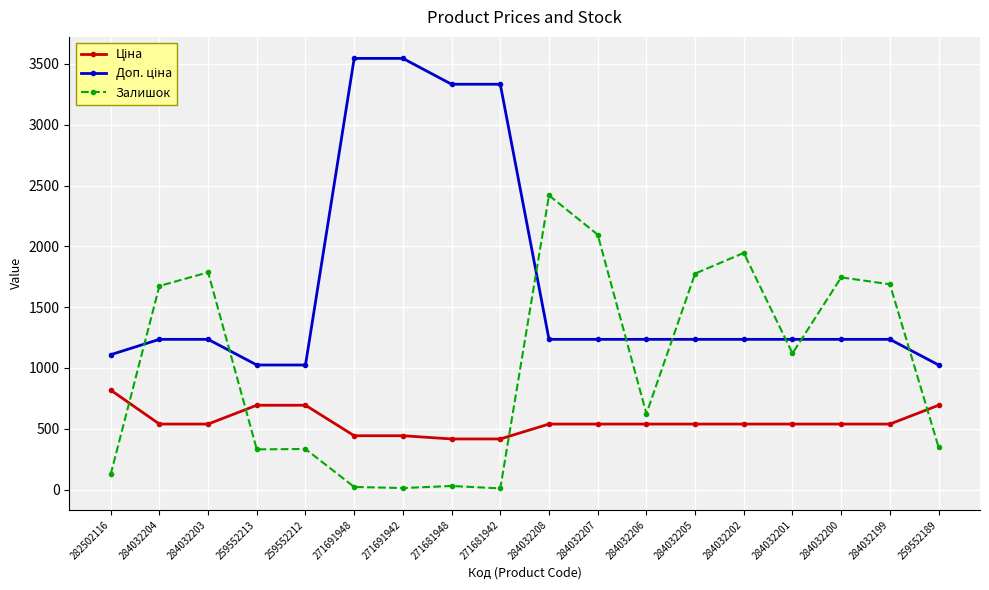

True or false: Залишок has a value of 412.3 at 284032203.

False